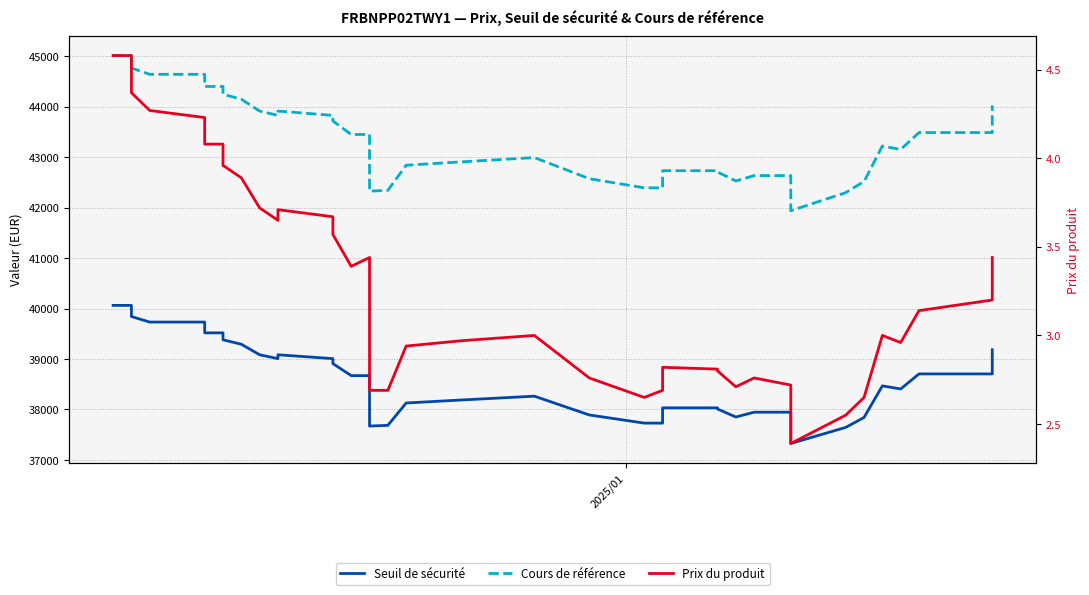

Is this an area chart (filled region under the line)?

No